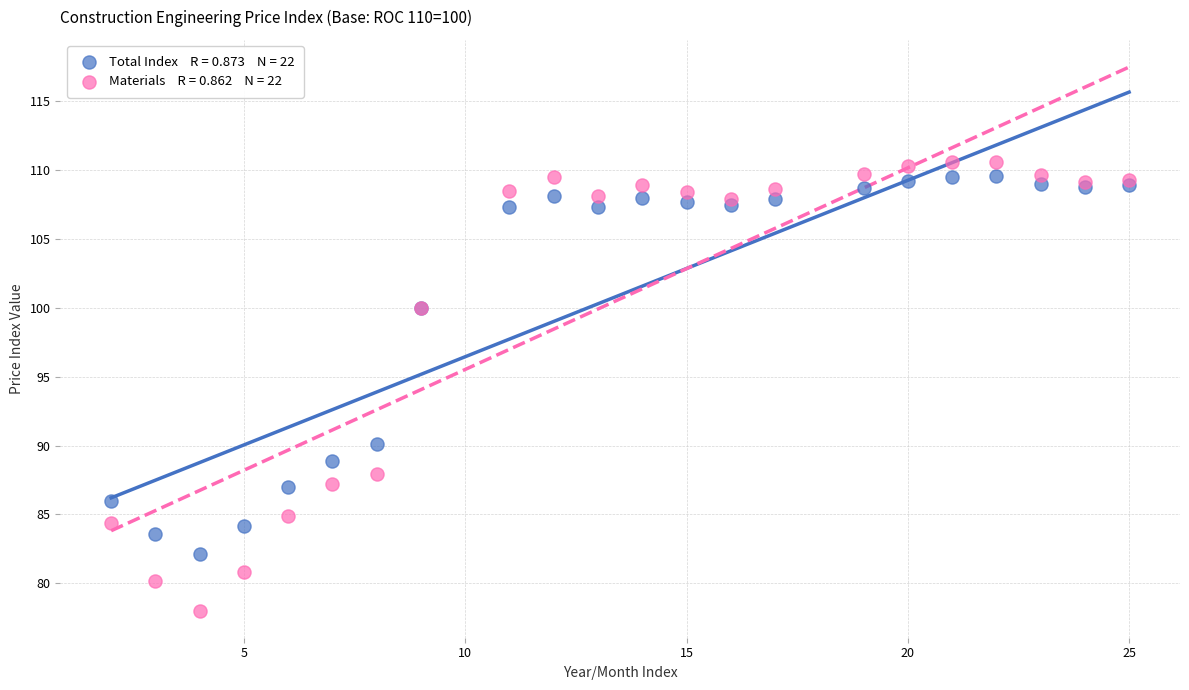

Across all series, what Y value is closest to 94?

90.1